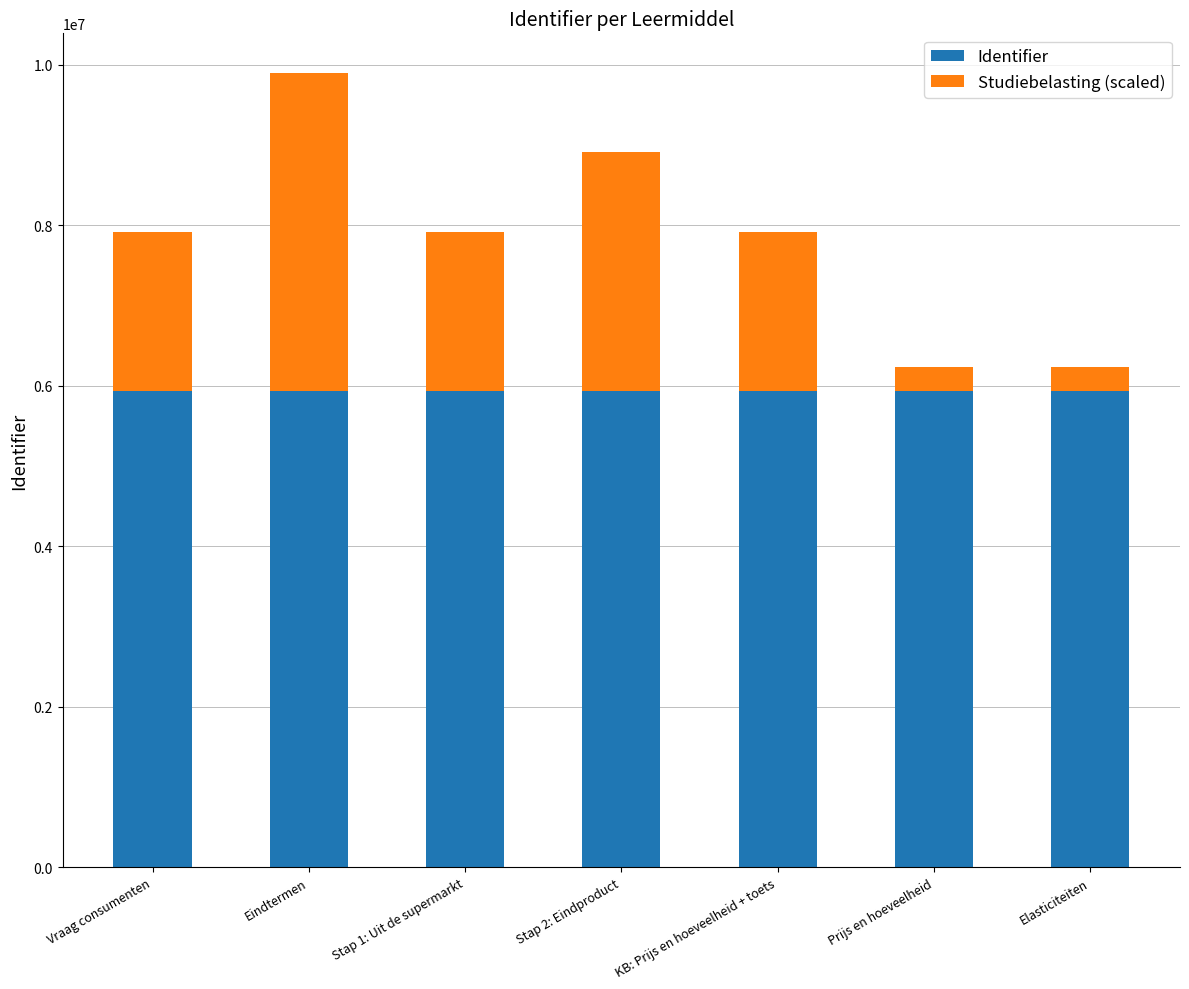

What is the highest value of the Identifier series?

5937396.0